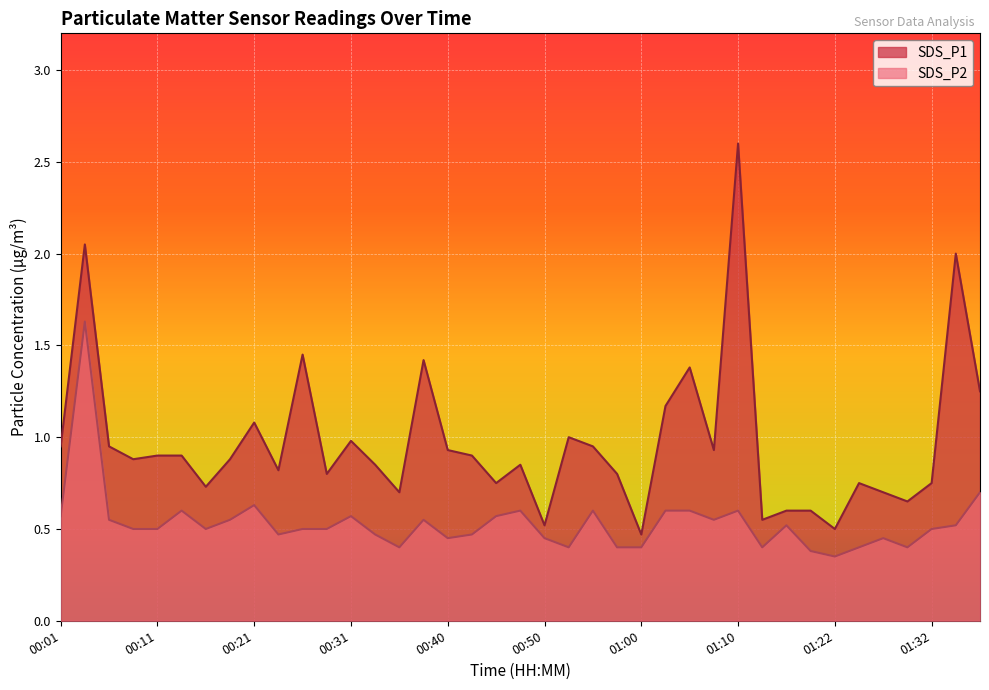

How many lines are shown in the chart?

2